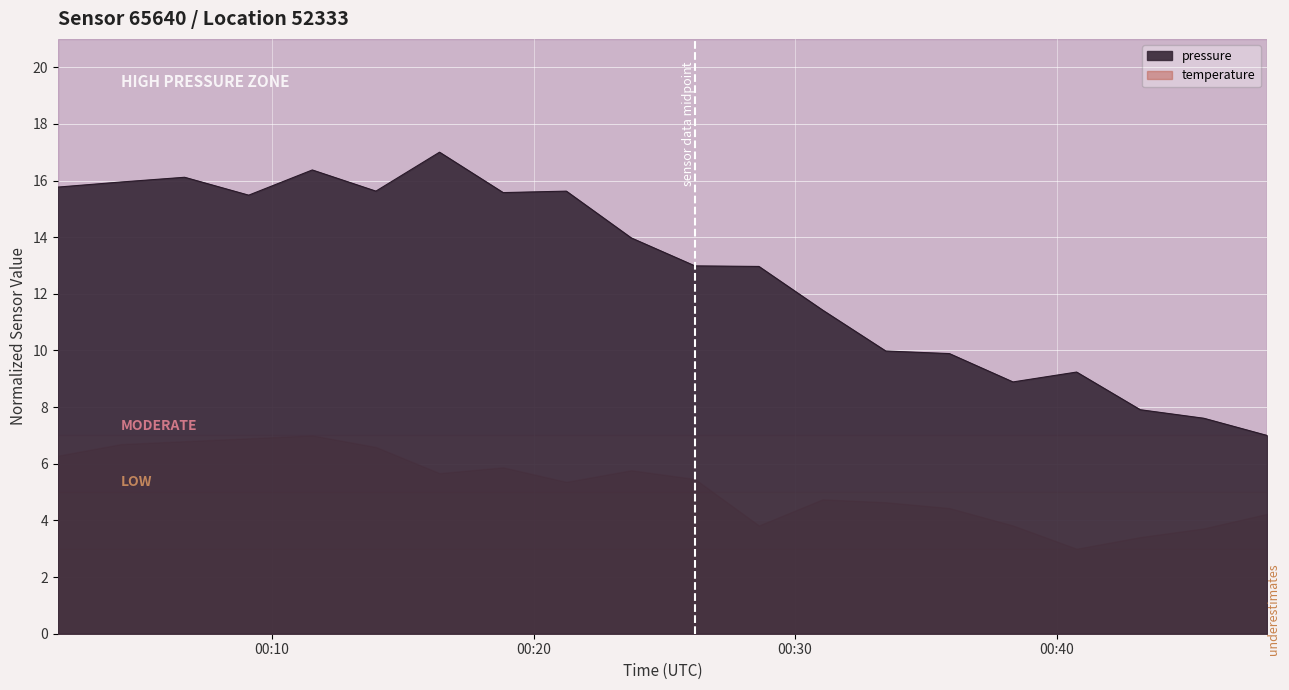

How many data points are above 13?

10